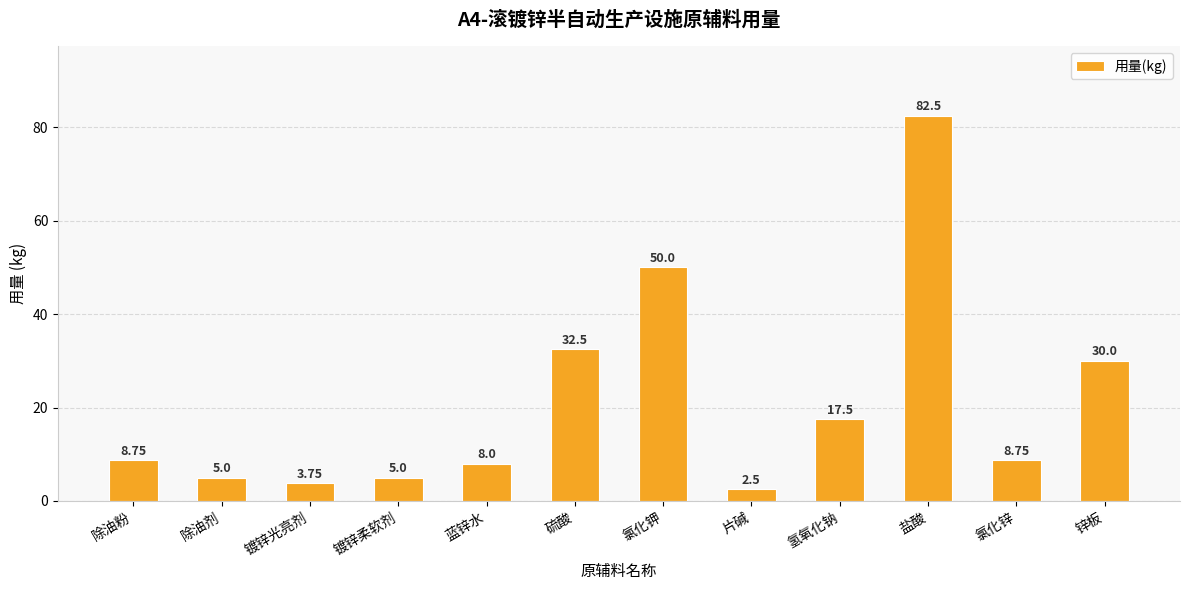

Read the value at 氯化钾.

50.0